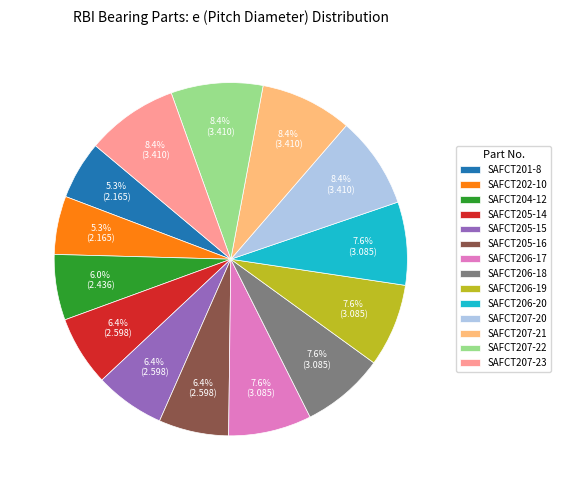

Is there any slice that represents more than half of the pie?

No